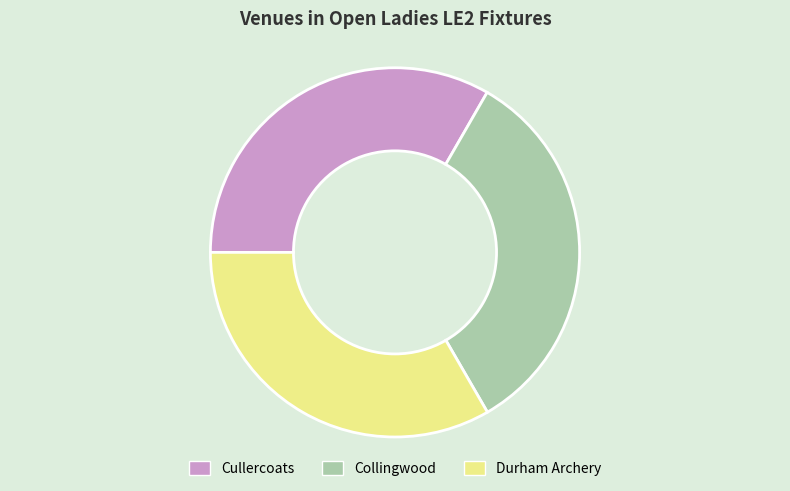

How many slices are in this pie chart?

3